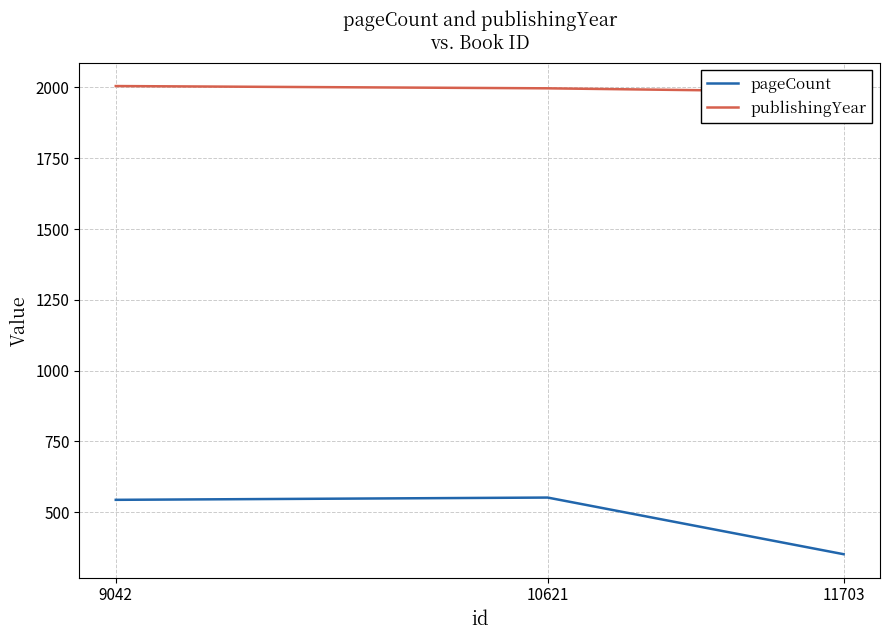

What are all the series names shown in the legend?

pageCount, publishingYear